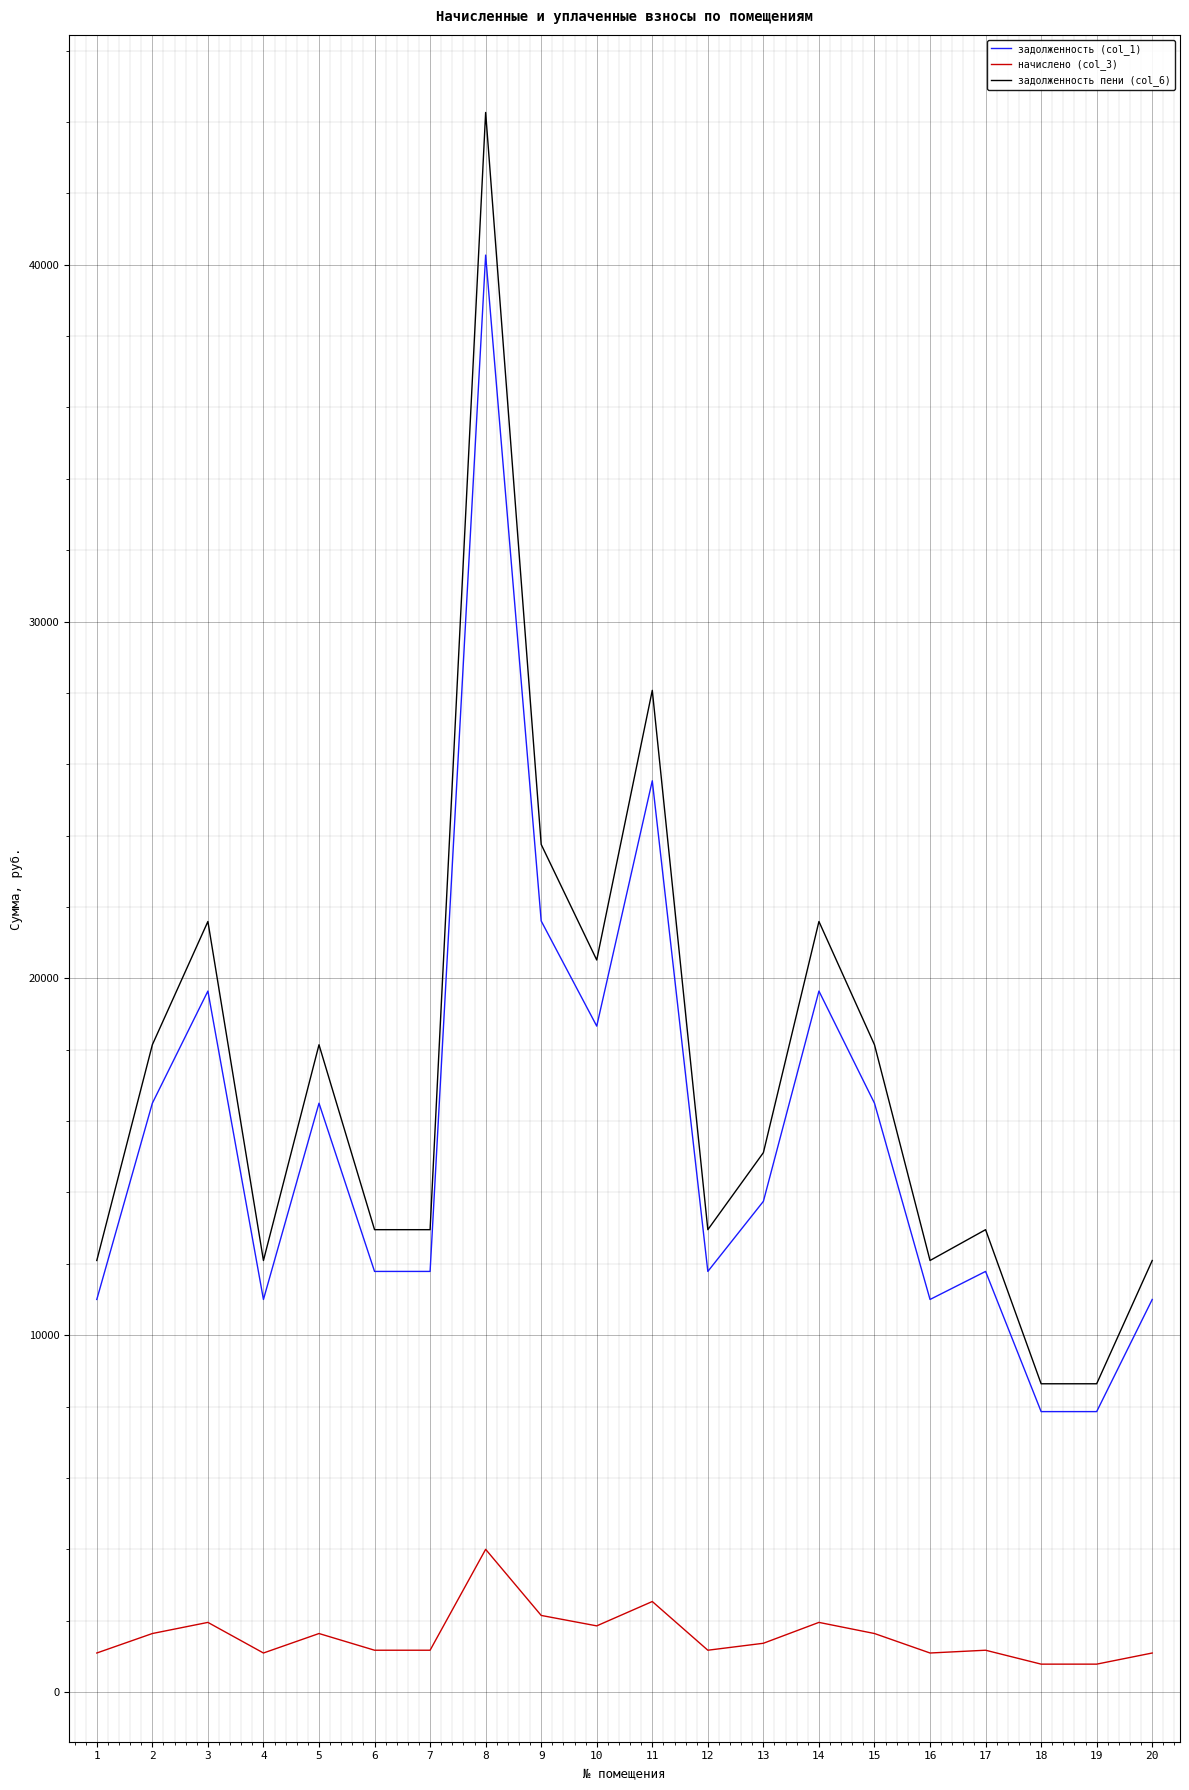

True or false: задолженность (col_1) and начислено (col_3) intersect in this chart.

False